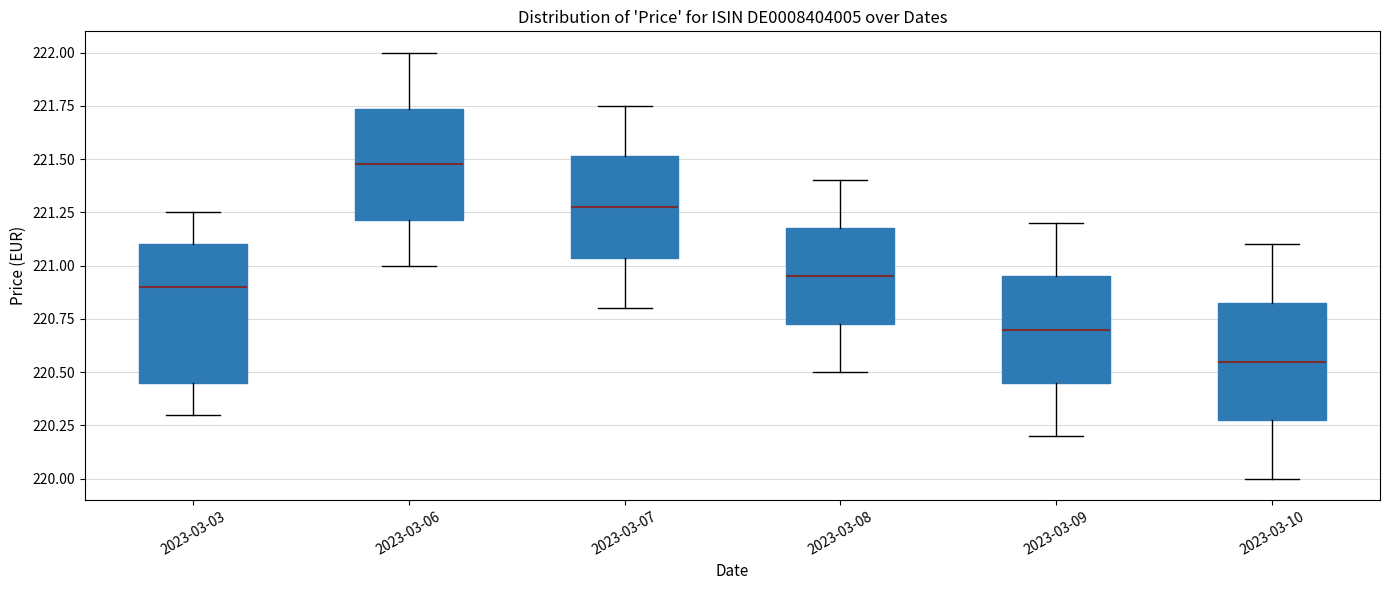

Where does the lower whisker of the box for 2023-03-07 end on the y-axis? The values are not printed on the chart, so give them approximately, as read against the axis.

220.80